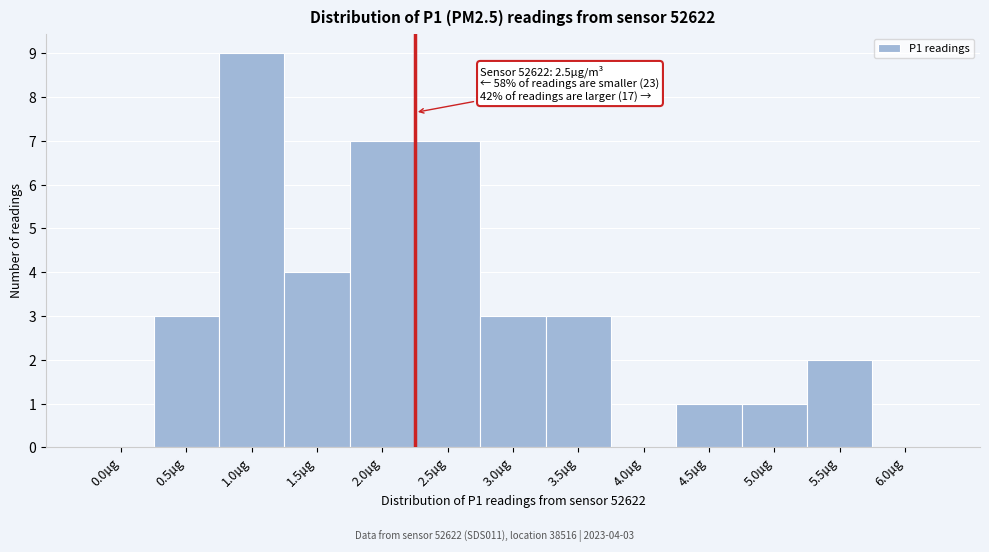

Reading left to right, transcribe all the data shown in this chart.

0.0µg=0	0.5µg=3	1.0µg=9	1.5µg=4	2.0µg=7	2.5µg=7	3.0µg=3	3.5µg=3	4.0µg=0	4.5µg=1	5.0µg=1	5.5µg=2	6.0µg=0